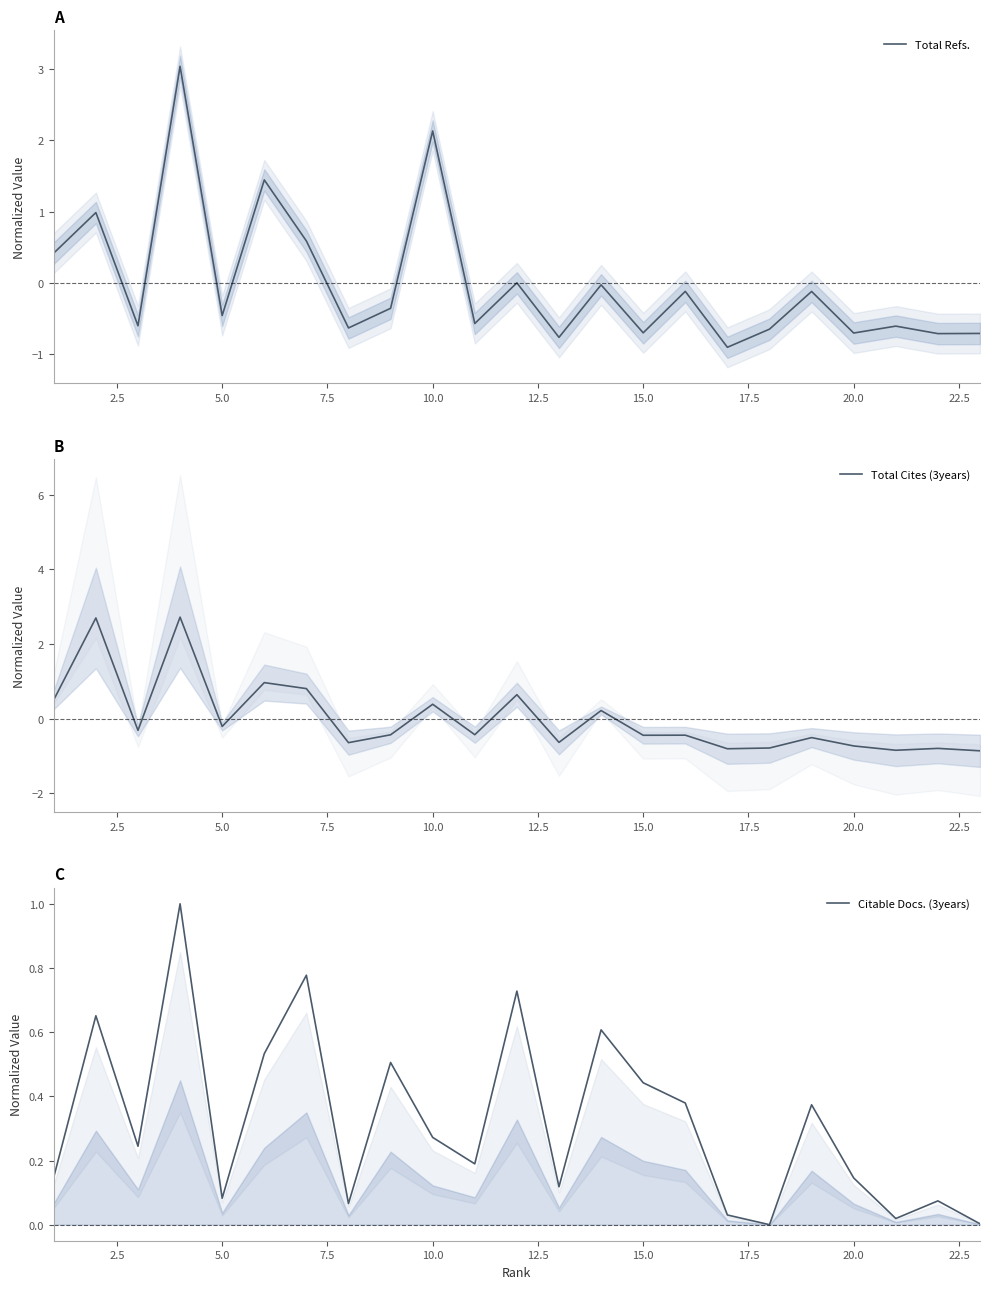

Reading left to right, list all the values displayed in this chart.

Total Refs.: 0.4	1.0	-0.6	3.0	-0.5	1.4	0.6	-0.6	-0.4	2.1	-0.6	0.0	-0.8	-0.0	-0.7	-0.1	-0.9	-0.6	-0.1	-0.7	-0.6	-0.7	-0.7
Total Cites (3years): 0.5	2.7	-0.3	2.7	-0.2	1.0	0.8	-0.6	-0.4	0.4	-0.4	0.6	-0.6	0.2	-0.4	-0.4	-0.8	-0.8	-0.5	-0.7	-0.8	-0.8	-0.9
Citable Docs. (3years): 0.1	0.7	0.2	1.0	0.1	0.5	0.8	0.1	0.5	0.3	0.2	0.7	0.1	0.6	0.4	0.4	0.0	0.0	0.4	0.1	0.0	0.1	0.0